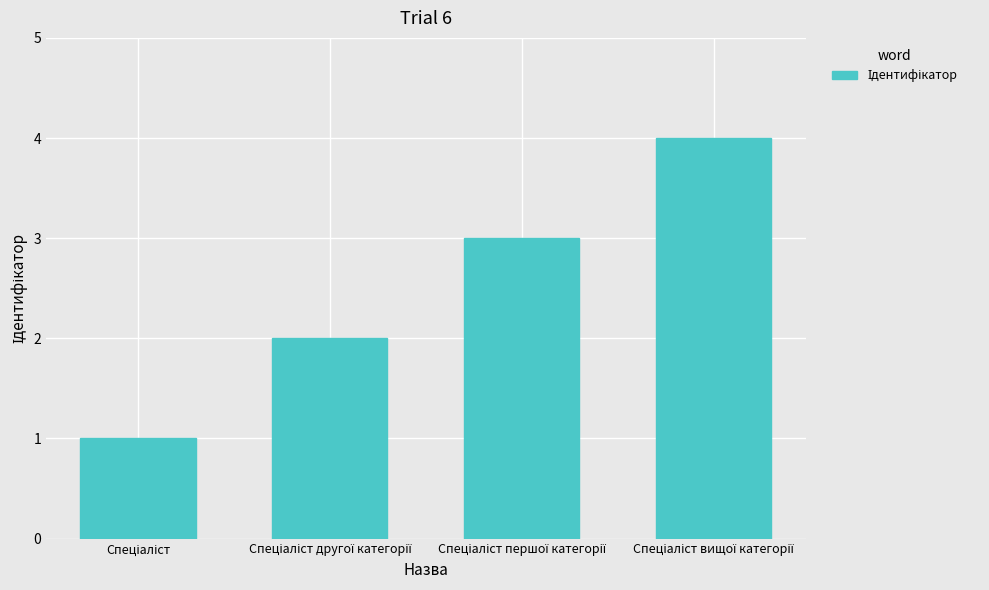

What is the sum of all values?

10